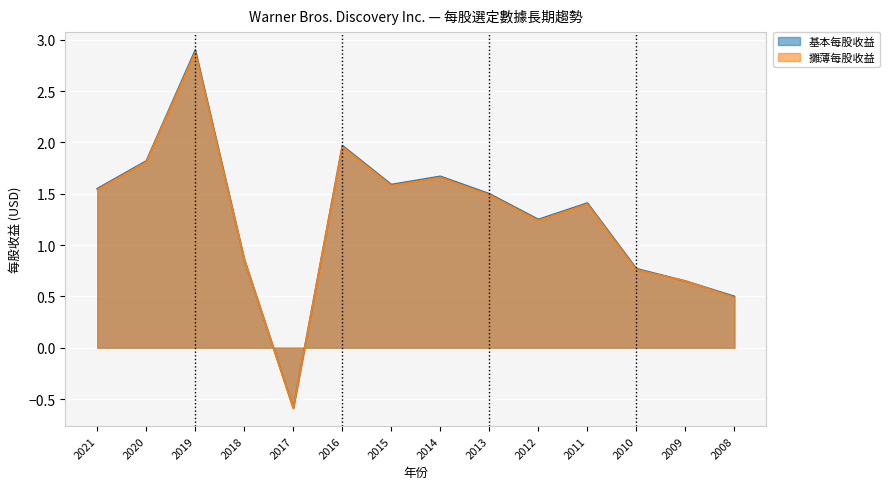

True or false: 基本每股收益 and 攤薄每股收益 intersect in this chart.

False